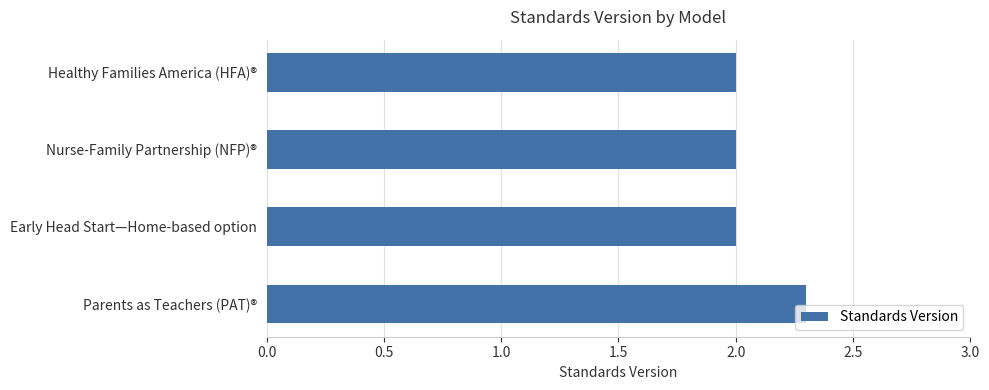

Approximately how many times larger is the value at Healthy Families America (HFA)® compared to Nurse-Family Partnership (NFP)®?

1.0